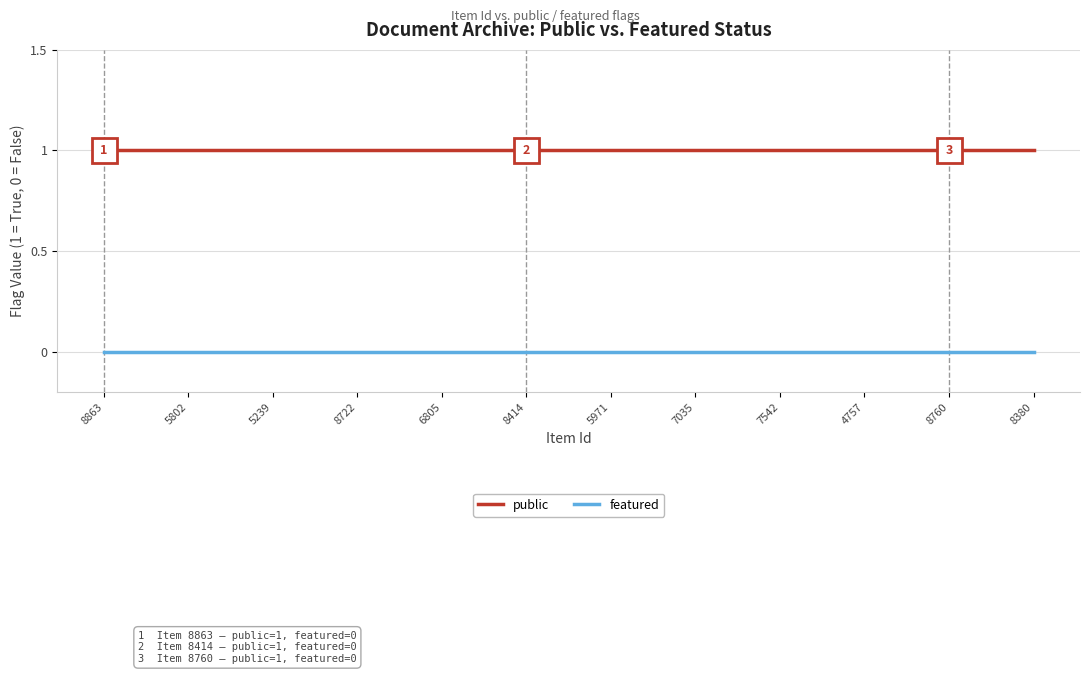

Which series has the largest total across all categories?

public